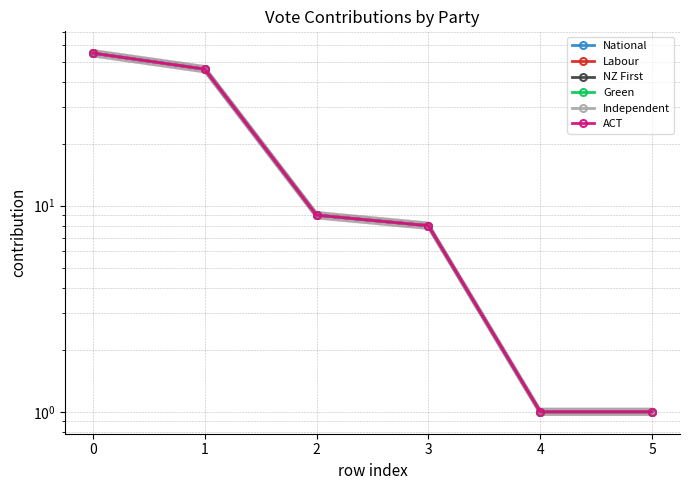

True or false: Independent and Green intersect in this chart.

False